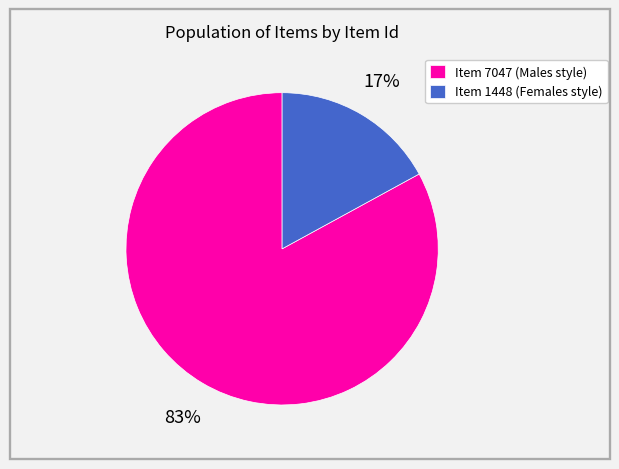

The Item 1448 (Females style) slice represents 31% of the pie. True or false?

False